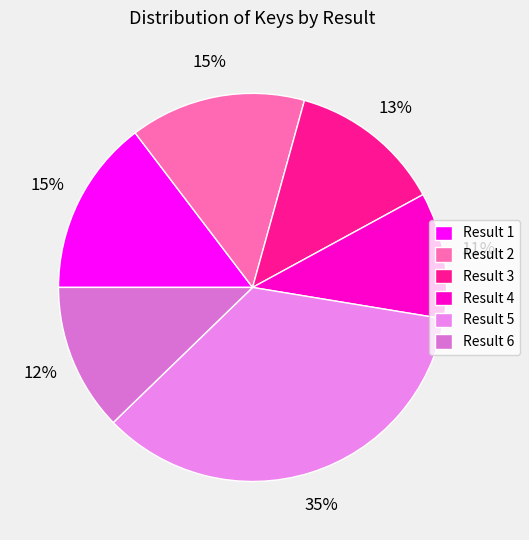

Does any single category account for the majority?

No